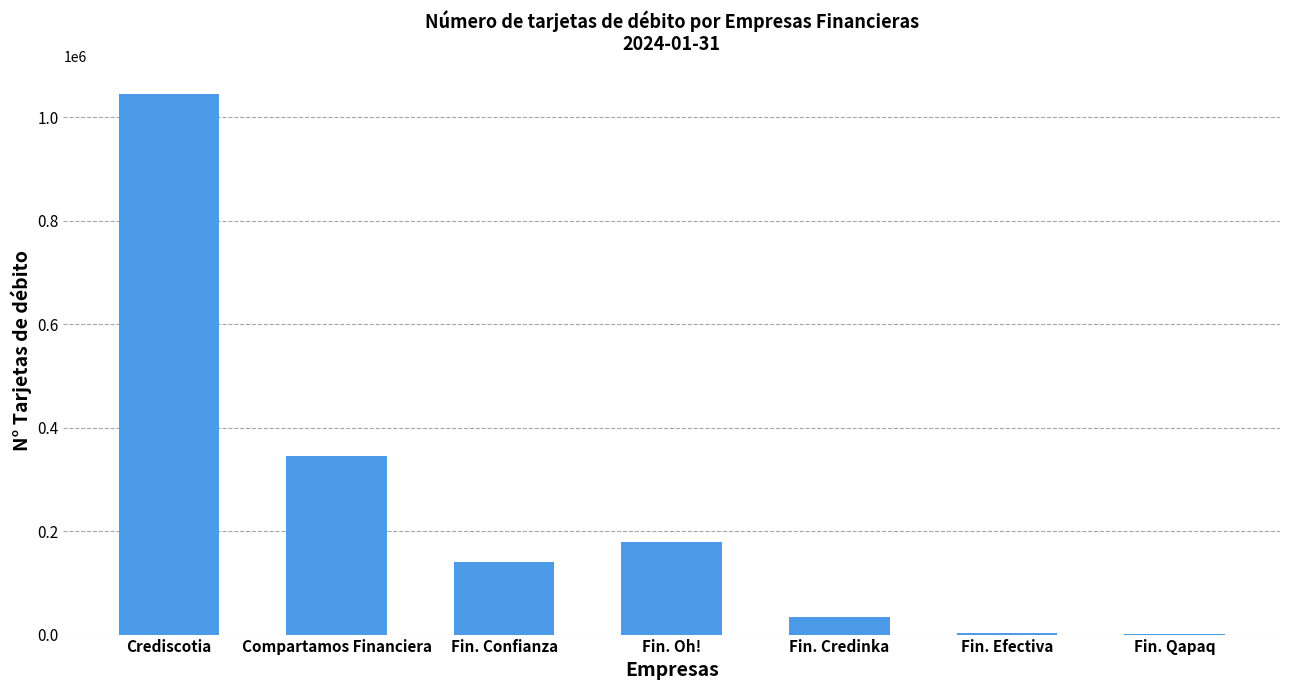

The value at Compartamos Financiera is 344601. True or false?

True